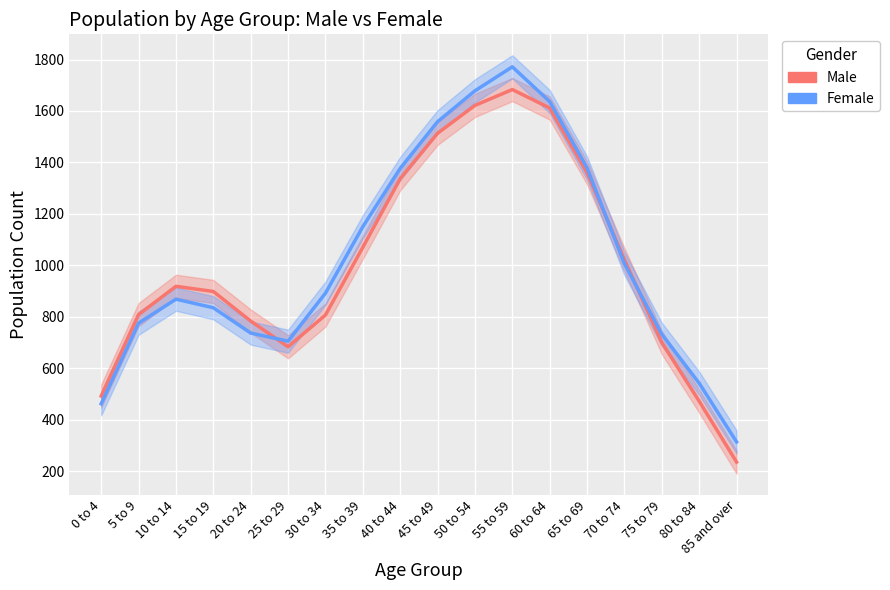

Between 45 to 49 and 75 to 79, which series saw the biggest shift?

Female